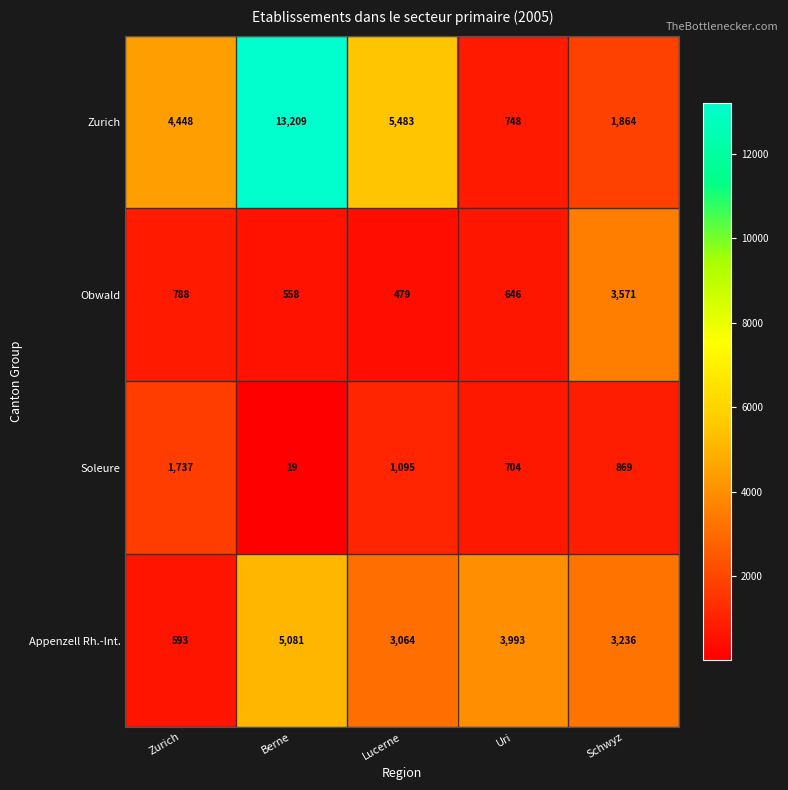

Is it true that Appenzell Rh.-Int. equals 3993 at Uri?

True